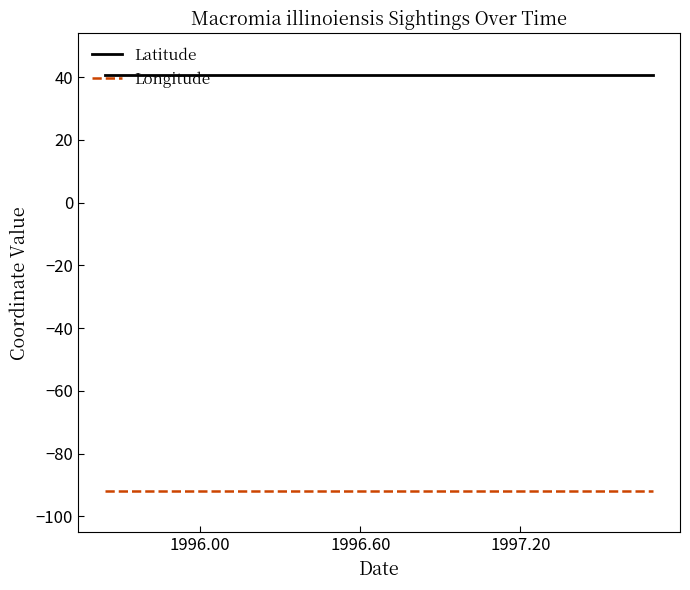

True or false: Latitude and Longitude cross at least once.

False